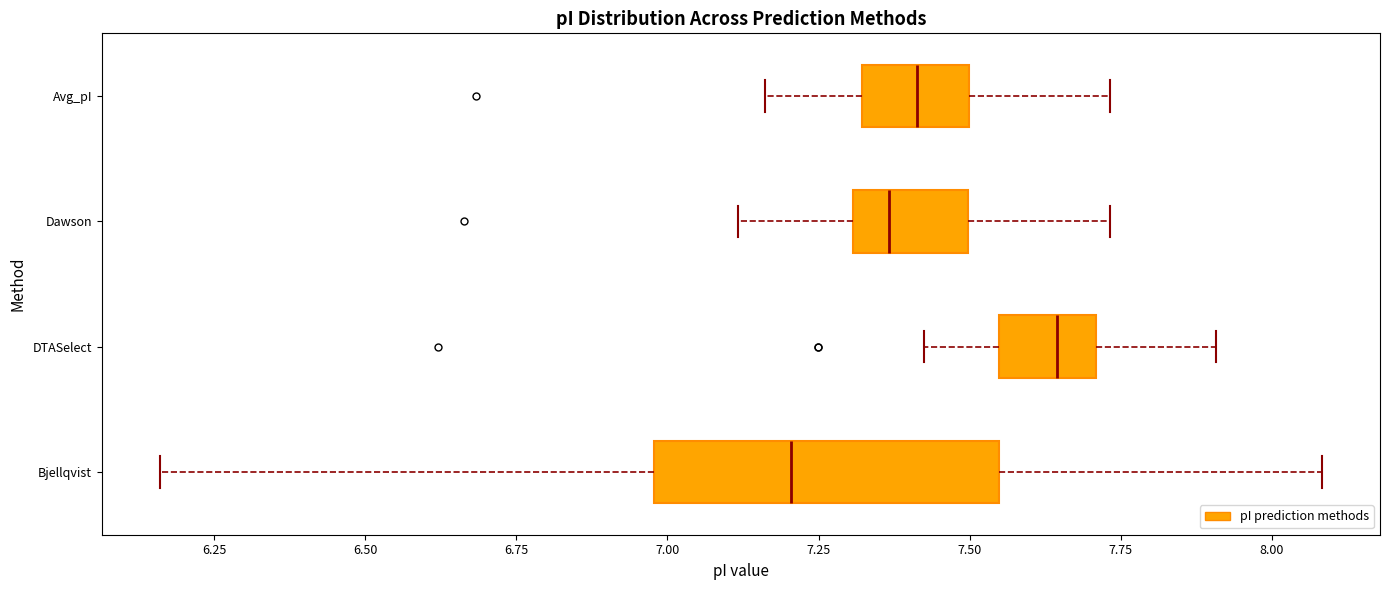

Reading bottom to top, read every box against the x-axis: the position of its median line, the range the box covers, and the ends of its whiskers. The values are not printed on the chart, so give them approximately, as read against the axis.

Bjellqvist: median 7.20, box 7.00 to 7.55, whiskers 6.15 to 8.10
DTASelect: median 7.65, box 7.55 to 7.70, whiskers 7.40 to 7.90
Dawson: median 7.35, box 7.30 to 7.50, whiskers 7.10 to 7.75
Avg_pI: median 7.40, box 7.30 to 7.50, whiskers 7.15 to 7.75